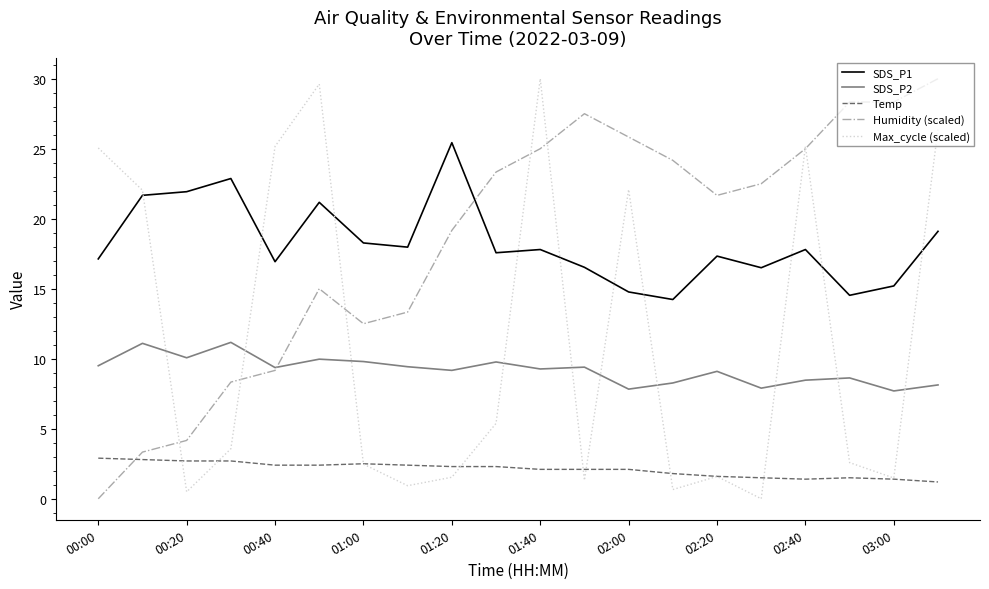

True or false: Temp and SDS_P1 cross at least once.

False